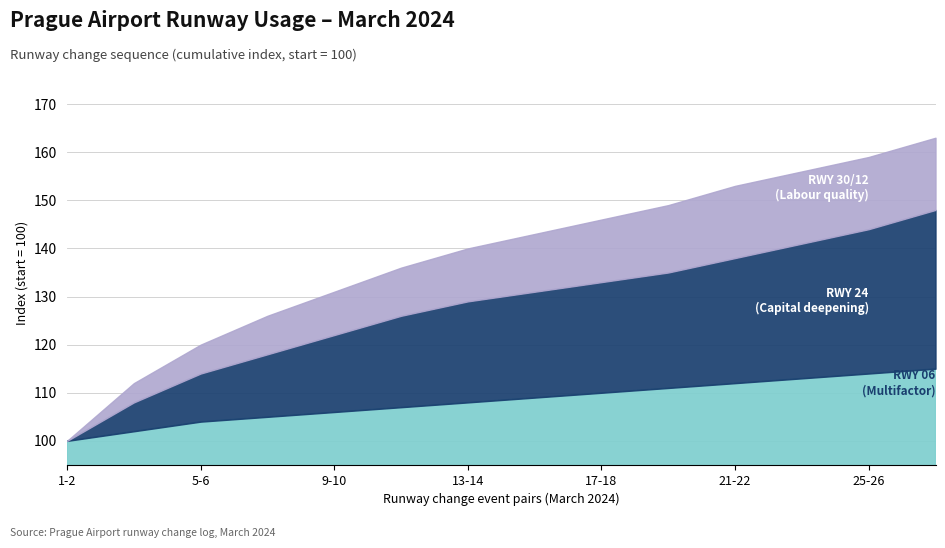

At 7-8, list the series in order from smallest to largest.

RWY 06 (Multifactor productivity), RWY 24 (Capital deepening), RWY 30/12 (Labour quality)